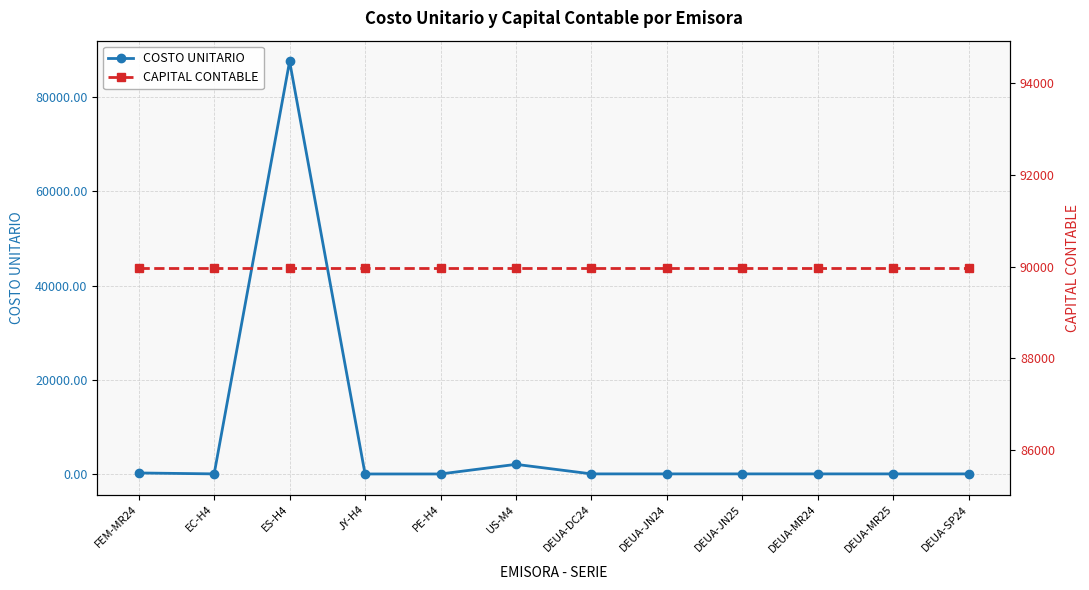

True or false: CAPITAL CONTABLE has more than 0 interior local peaks.

False